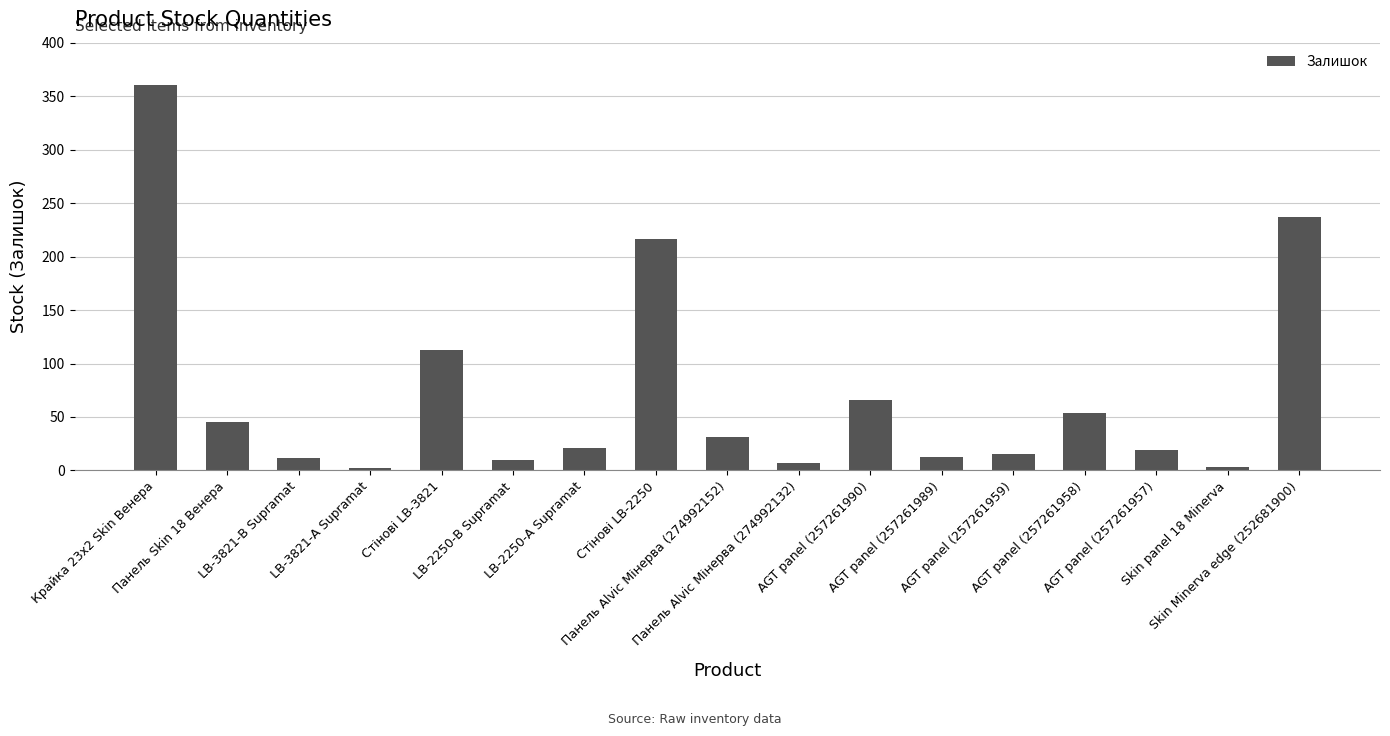

Read the value at Крайка 23x2 Skin Венера.

360